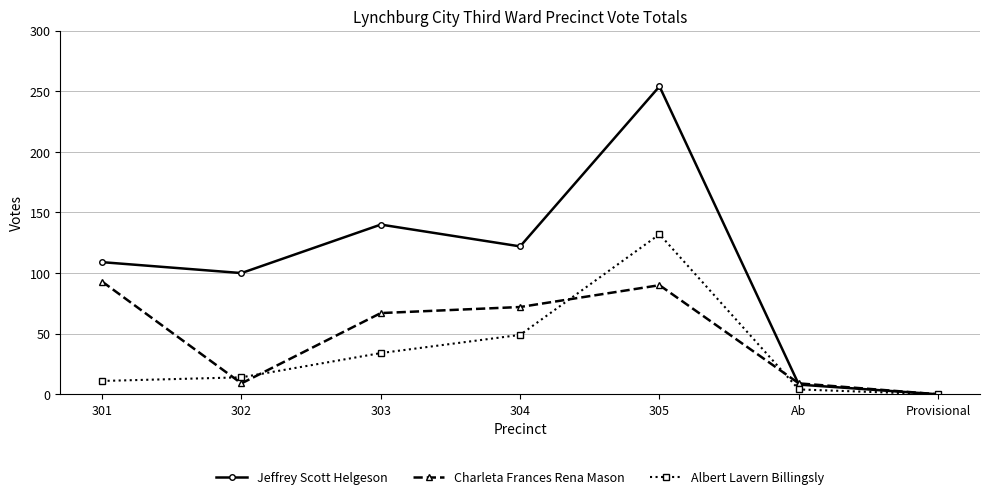

Reading left to right, transcribe all the data shown in this chart.

Jeffrey Scott Helgeson: 301=109	302=100	303=140	304=122	305=254	Ab=8	Provisional=0
Charleta Frances Rena Mason: 301=93	302=9	303=67	304=72	305=90	Ab=9	Provisional=0
Albert Lavern Billingsly: 301=11	302=14	303=34	304=49	305=132	Ab=4	Provisional=0